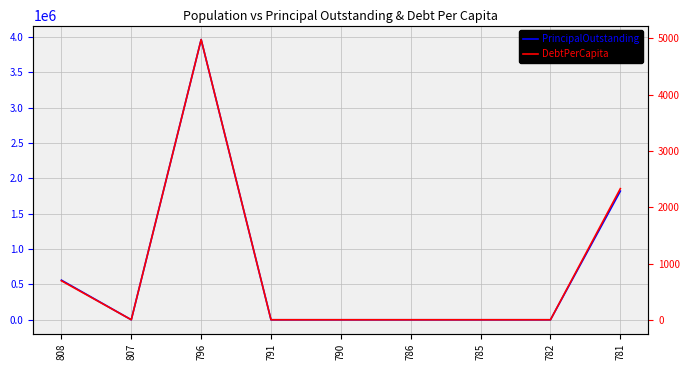

True or false: PrincipalOutstanding has more than 2 interior local peaks.

False